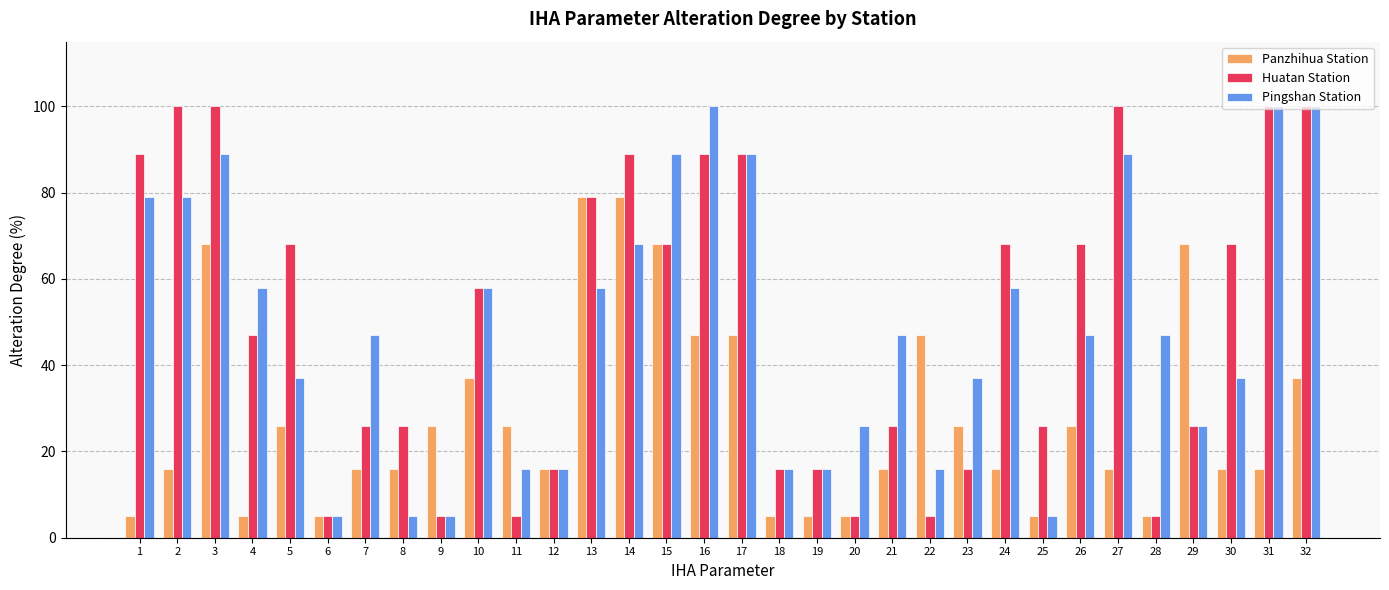

What is the difference between the maximum and second lowest values in the Pingshan Station series?

95